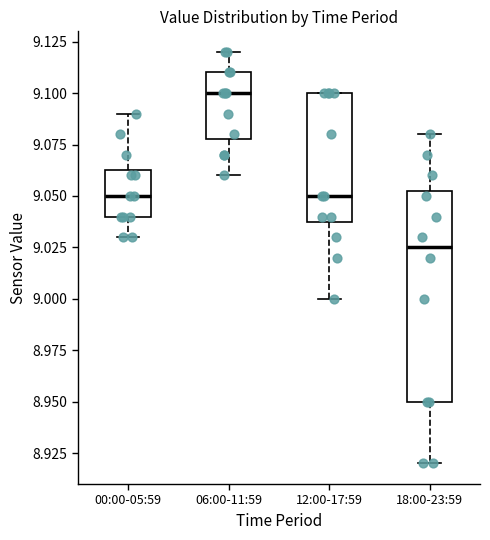

Reading left to right, read every box against the y-axis: the position of its median line, the range the box covers, and the ends of its whiskers. The values are not printed on the chart, so give them approximately, as read against the axis.

00:00-05:59: median 9.050, box 9.040 to 9.065, whiskers 9.030 to 9.090
06:00-11:59: median 9.100, box 9.080 to 9.110, whiskers 9.060 to 9.120
12:00-17:59: median 9.050, box 9.040 to 9.100, whiskers 9.000 to 9.100
18:00-23:59: median 9.025, box 8.950 to 9.055, whiskers 8.920 to 9.080